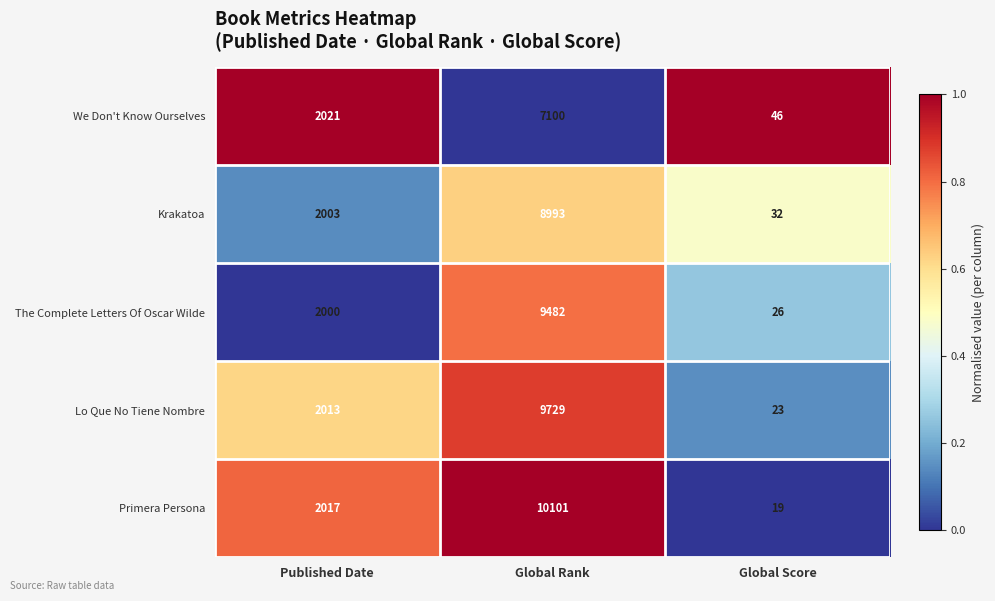

How many data points does each series have?

3